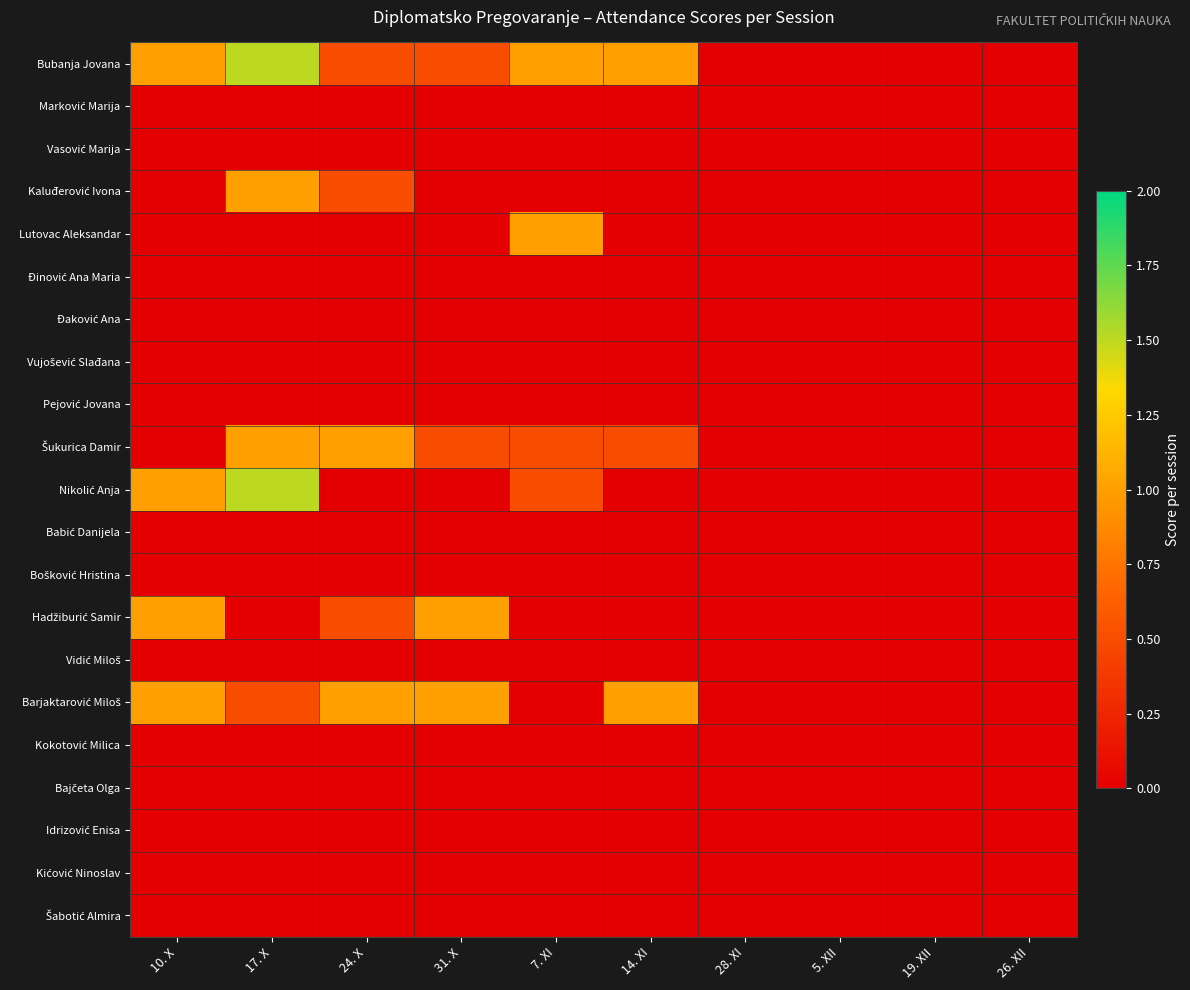

What is the maximum value shown in the chart?

1.5